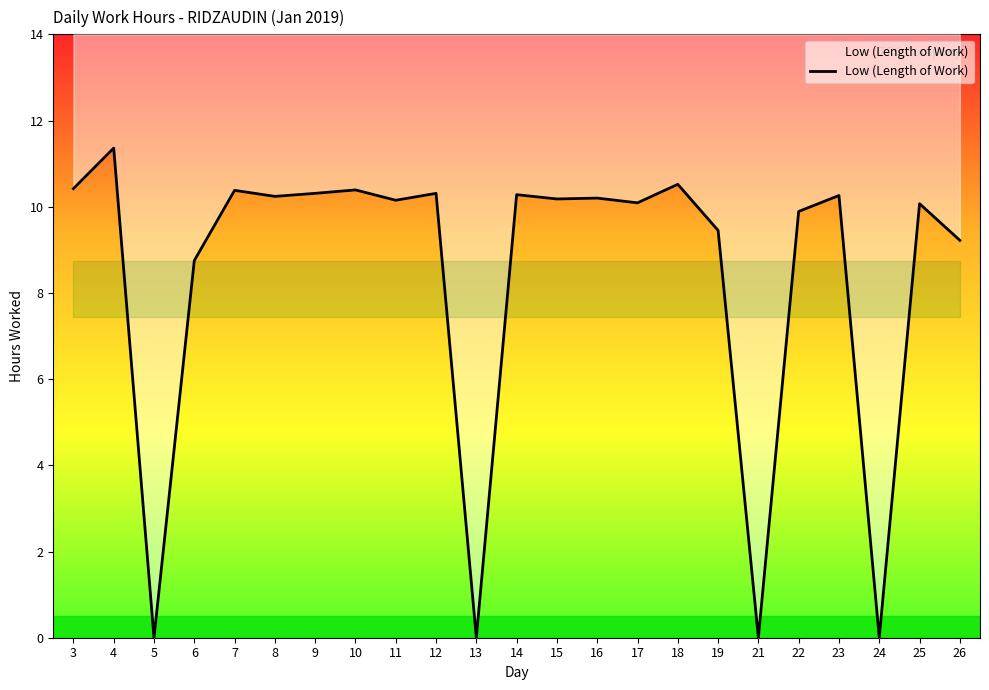

True or false: the data has more than 1 interior local peaks.

True